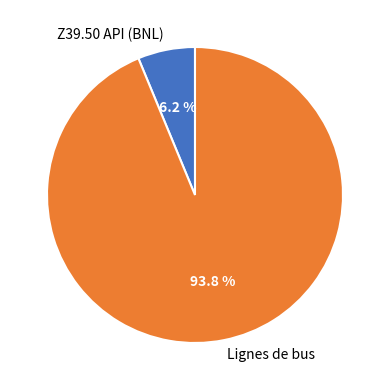

Between Z39.50 API (BNL) and Lignes de bus, which is larger?

Lignes de bus